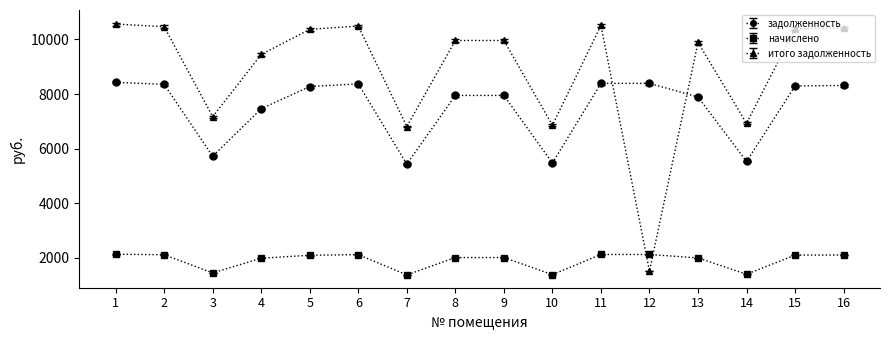

Rank the series by their average value, from highest to lowest.

итого задолженность, задолженность, начислено